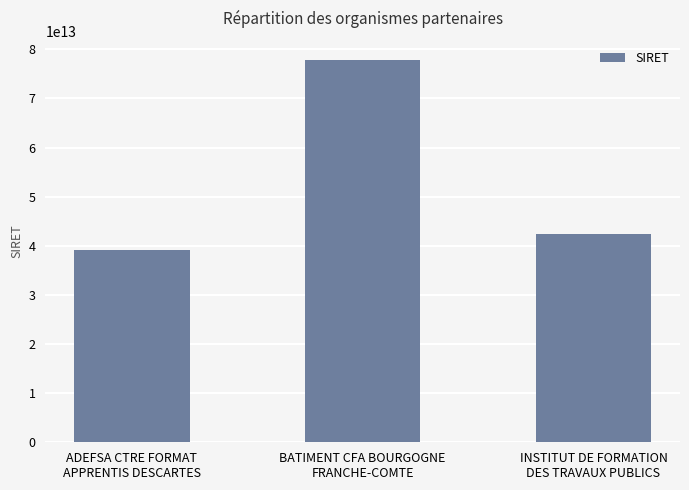

True or false: the data shows 77864848500077 at BATIMENT CFA BOURGOGNE
FRANCHE-COMTE.

True